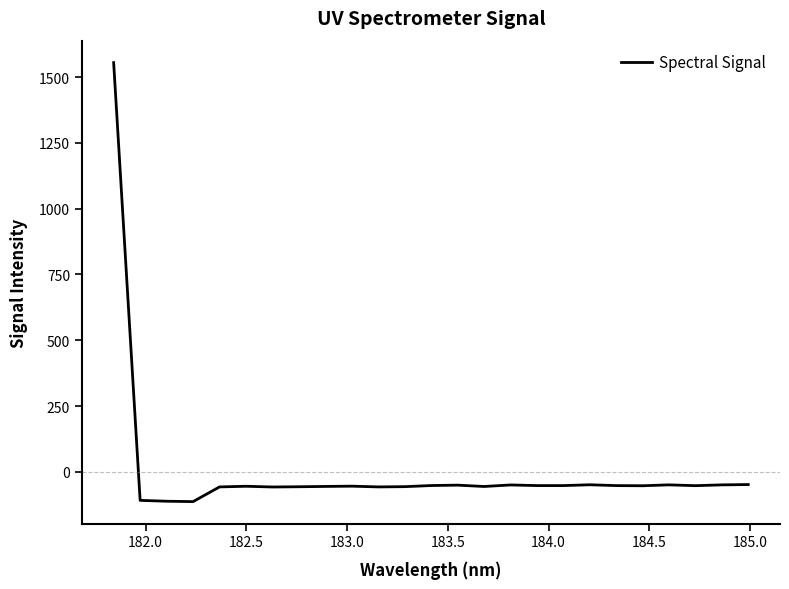

How many lines are shown in the chart?

1